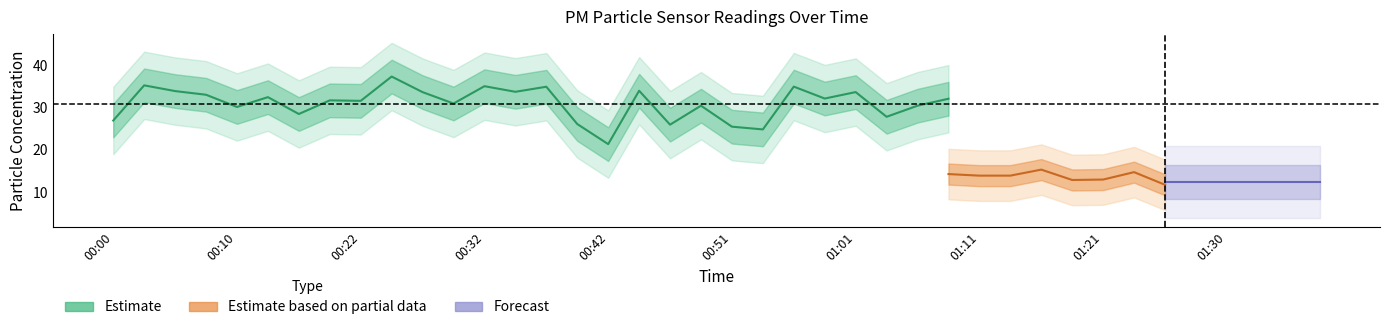

What is the difference between the second highest and second lowest values in the P1 series?

10.5